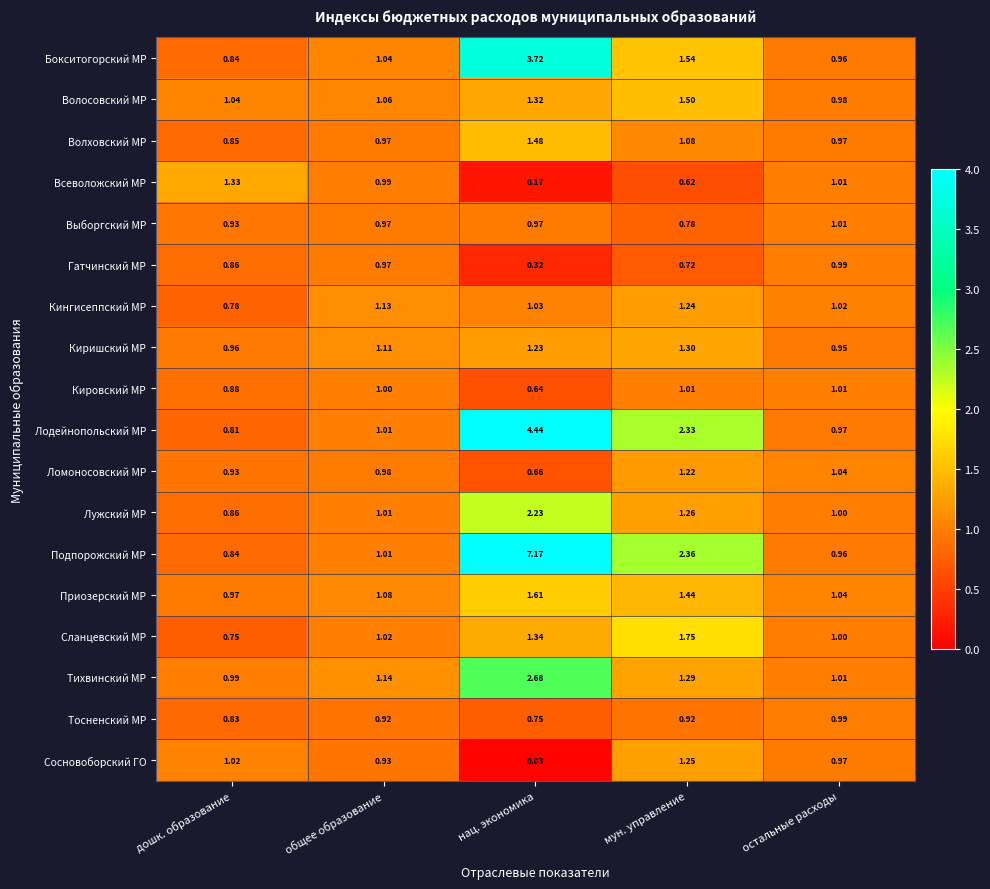

At how many categories does at least one series exceed 3?

1